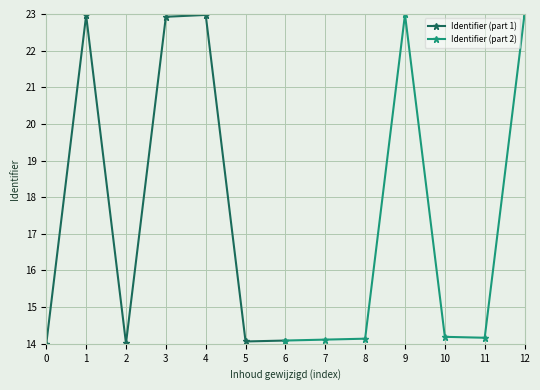

What is the value of the Identifier (part 1) point at the 6th from the left?

14.1